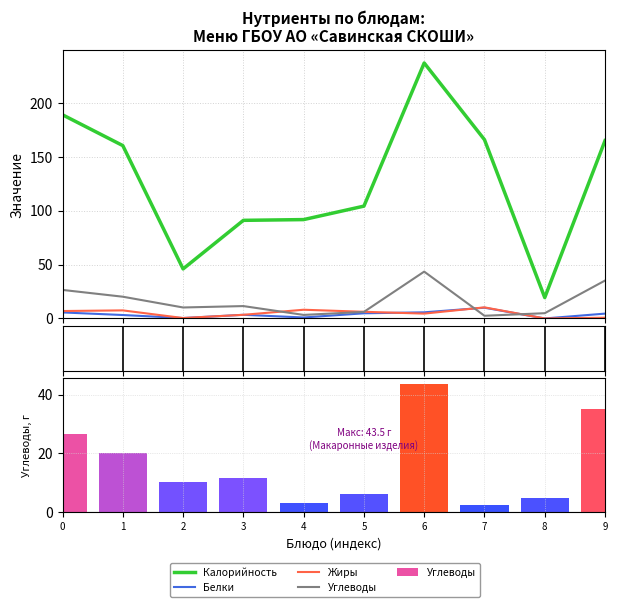

Reading left to right, transcribe all the data shown in this chart.

Калорийность: 189.1	160.5	46.0	91.1	91.8	104.3	237.2	166.0	19.4	165.1
Белки: 5.6	3.2	0.4	3.4	0.9	4.8	5.7	10.0	0.0	4.5
Жиры: 6.9	7.5	0.4	3.4	8.1	6.2	4.5	10.3	0.0	0.7
Углеводы: 26.5	20.2	10.2	11.5	3.3	6.1	43.5	2.5	4.9	35.2